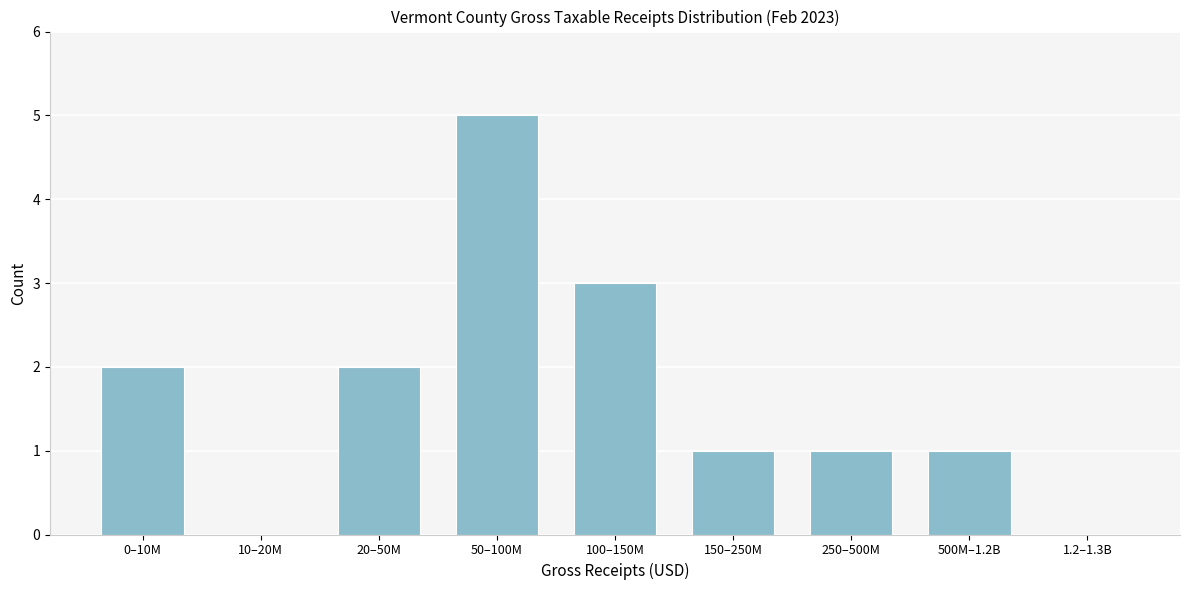

Reading left to right, transcribe all the data shown in this chart.

0–10M=2	10–20M=0	20–50M=2	50–100M=5	100–150M=3	150–250M=1	250–500M=1	500M–1.2B=1	1.2–1.3B=0